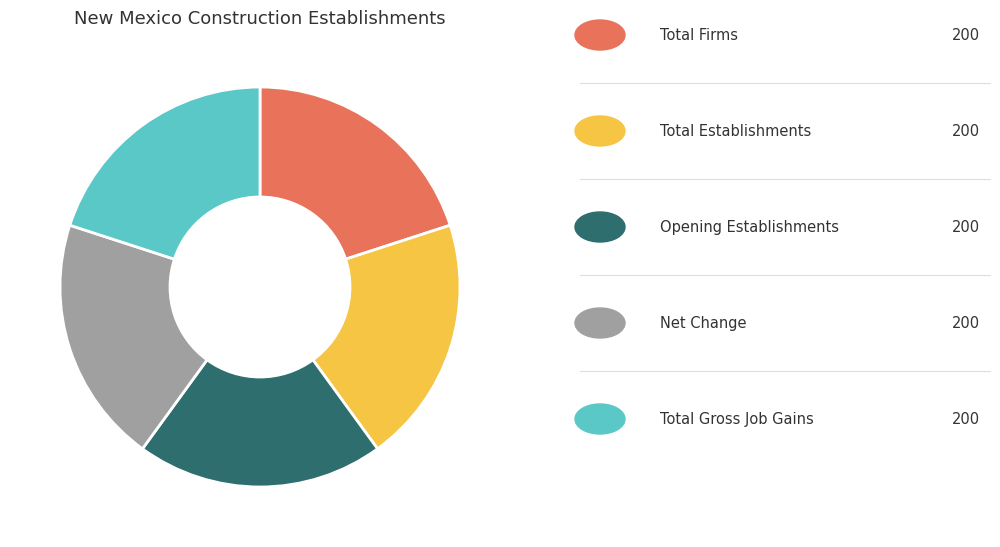

Does any single category account for the majority?

No